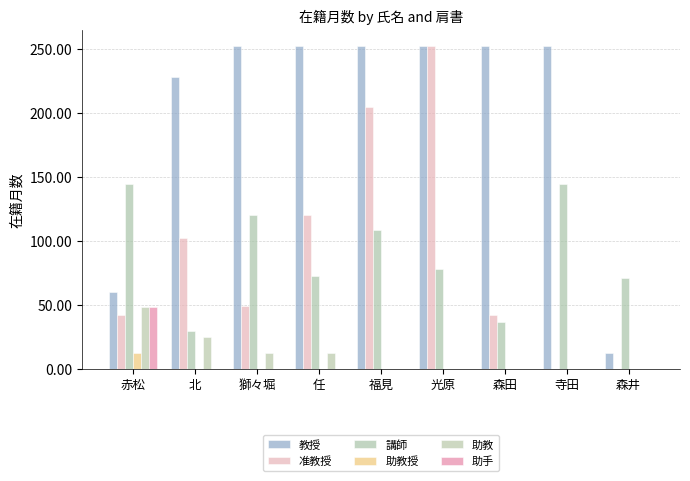

What is the maximum value for 教授?

252